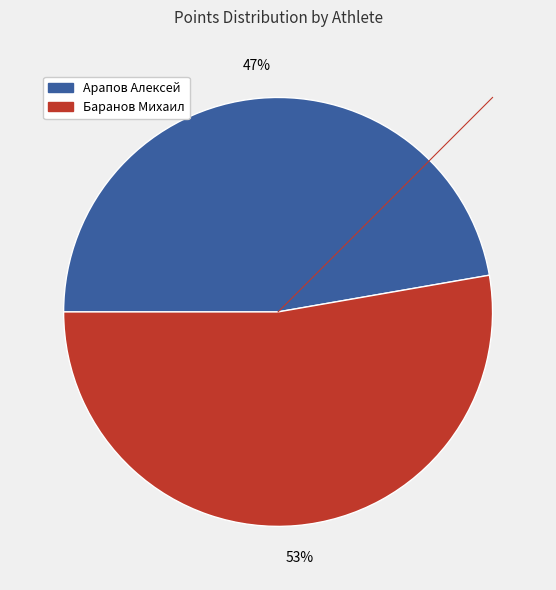

To the nearest percent, what is the average slice percentage?

50%